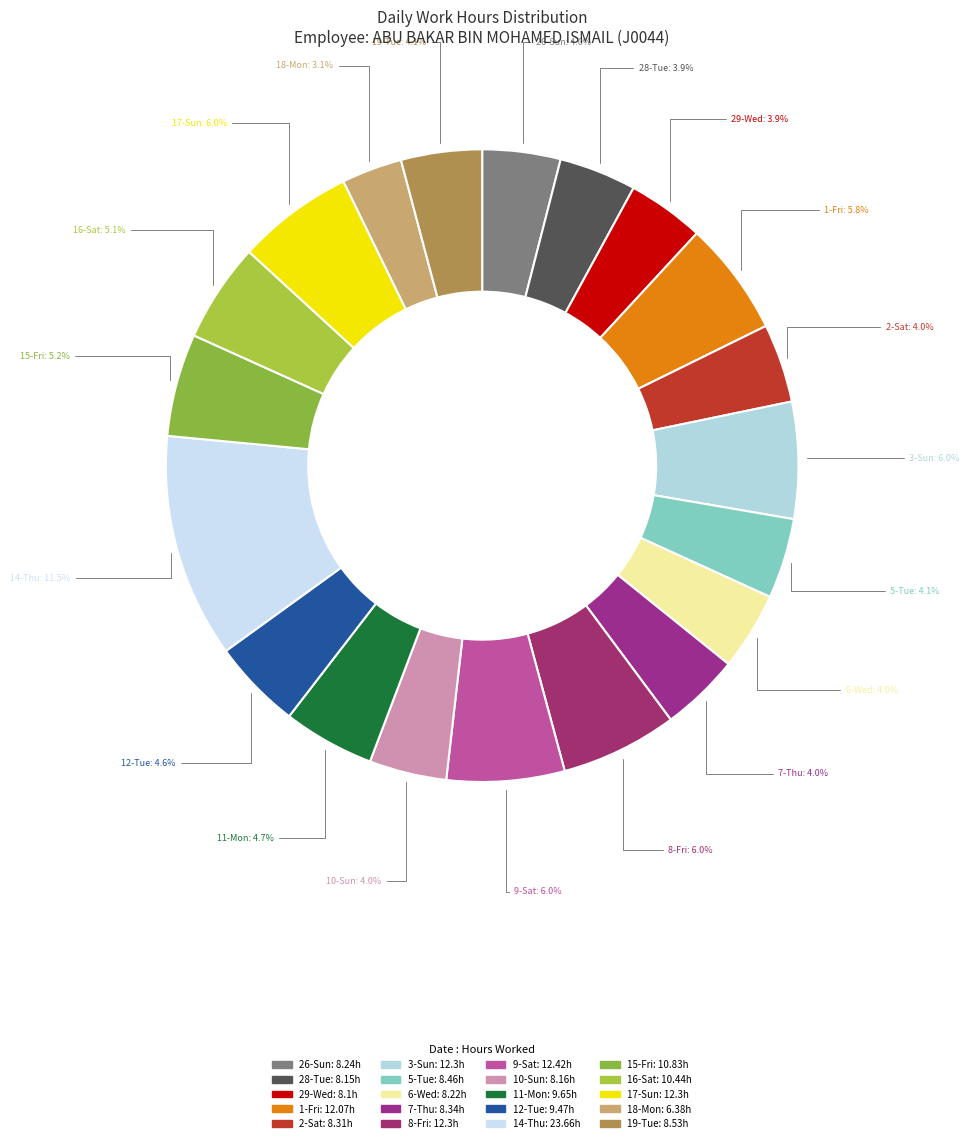

To the nearest percent, what is the average slice percentage?

5%